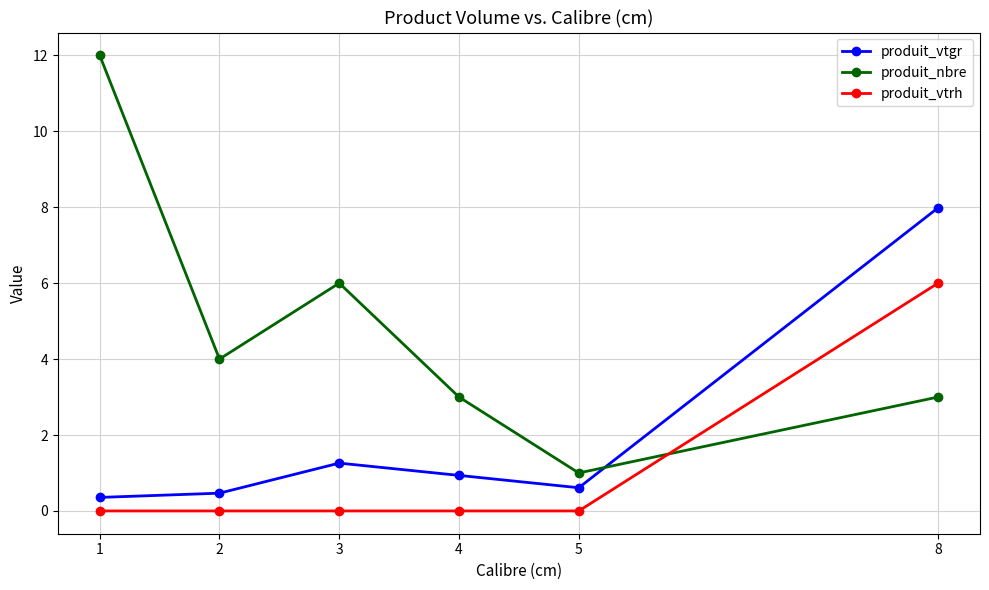

Reading left to right, transcribe all the data shown in this chart.

produit_vtgr: 1=0.4	2=0.5	3=1.3	4=0.9	5=0.6	8=8.0
produit_nbre: 1=12.0	2=4.0	3=6.0	4=3.0	5=1.0	8=3.0
produit_vtrh: 1=0.0	2=0.0	3=0.0	4=0.0	5=0.0	8=6.0